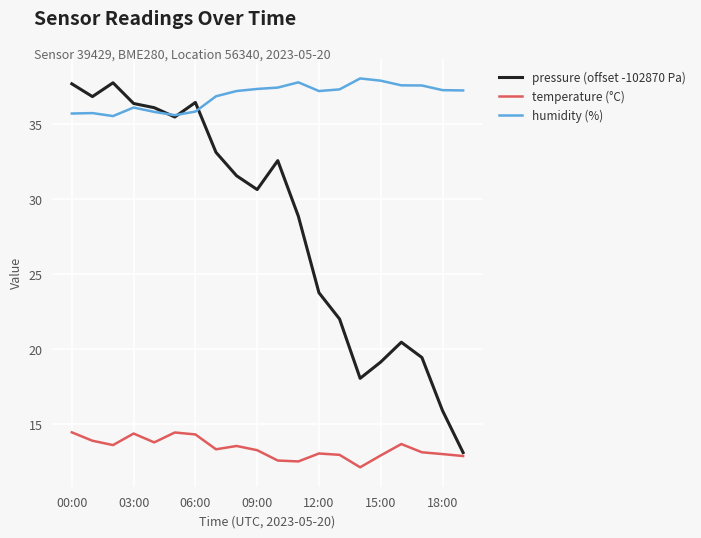

What are all the series names shown in the legend?

pressure (offset -102870 Pa), temperature (°C), humidity (%)